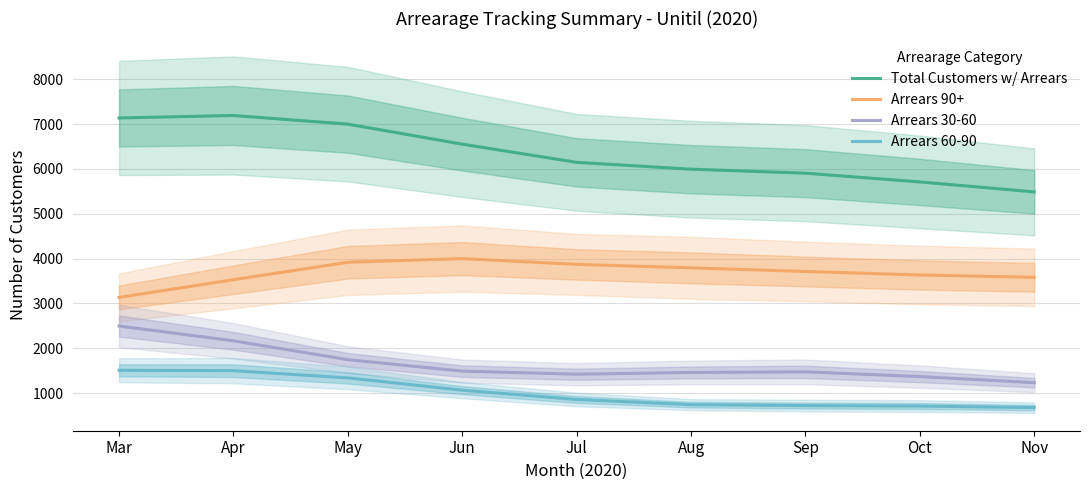

Reading left to right, transcribe all the data shown in this chart.

Total Customers w/ Arrears: Mar=7137.7	Apr=7193.2	May=7000.2	Jun=6553.3	Jul=6147.5	Aug=5994.8	Sep=5905.7	Oct=5710.6	Nov=5488.1
Arrears 90+: Mar=3133.7	Apr=3528.6	May=3917.8	Jun=3999.9	Jul=3871.0	Aug=3793.5	Sep=3712.7	Oct=3633.7	Nov=3582.1
Arrears 30-60: Mar=2495.5	Apr=2165.3	May=1744.8	Jun=1489.2	Jul=1420.1	Aug=1459.6	Sep=1472.9	Oct=1367.4	Nov=1231.3
Arrears 60-90: Mar=1507.7	Apr=1499.1	May=1337.6	Jun=1064.3	Jul=856.4	Aug=741.7	Sep=720.1	Oct=709.5	Nov=674.7